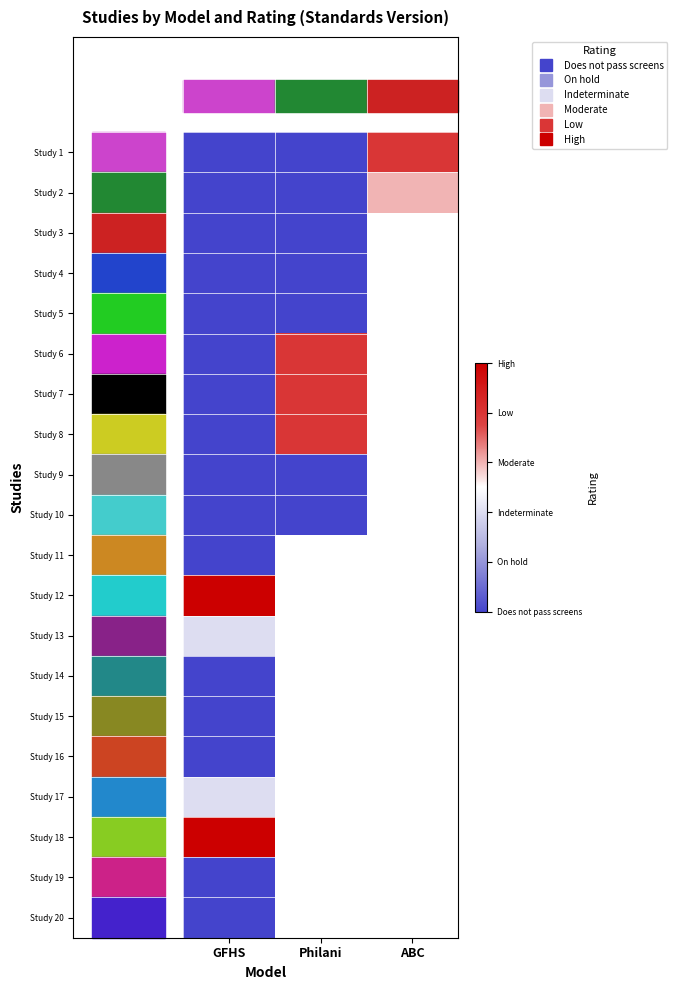

What is the total value across all series at GFHS?

14.0